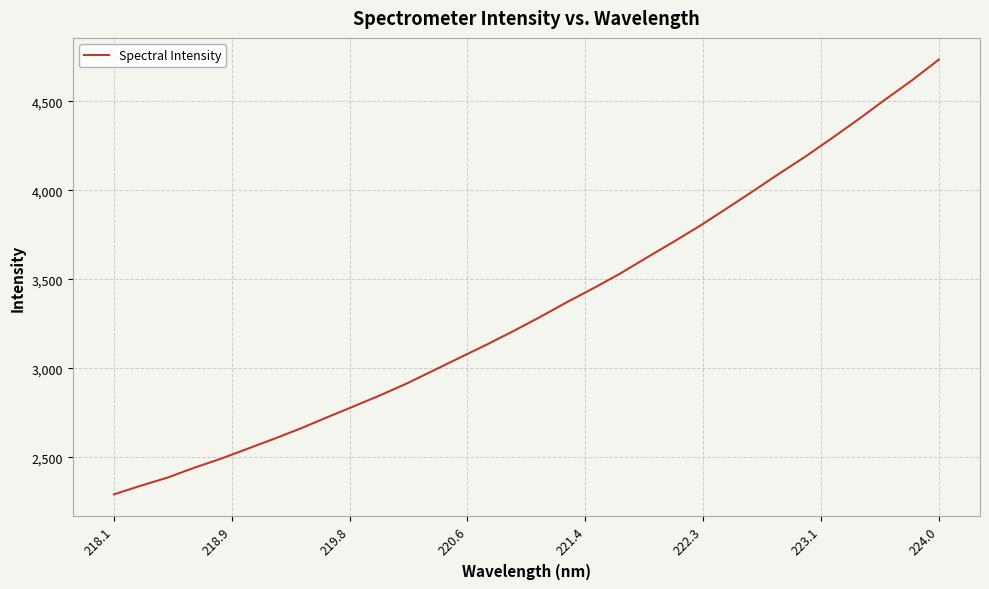

True or false: there are more than 2 points higher than both neighbors.

False